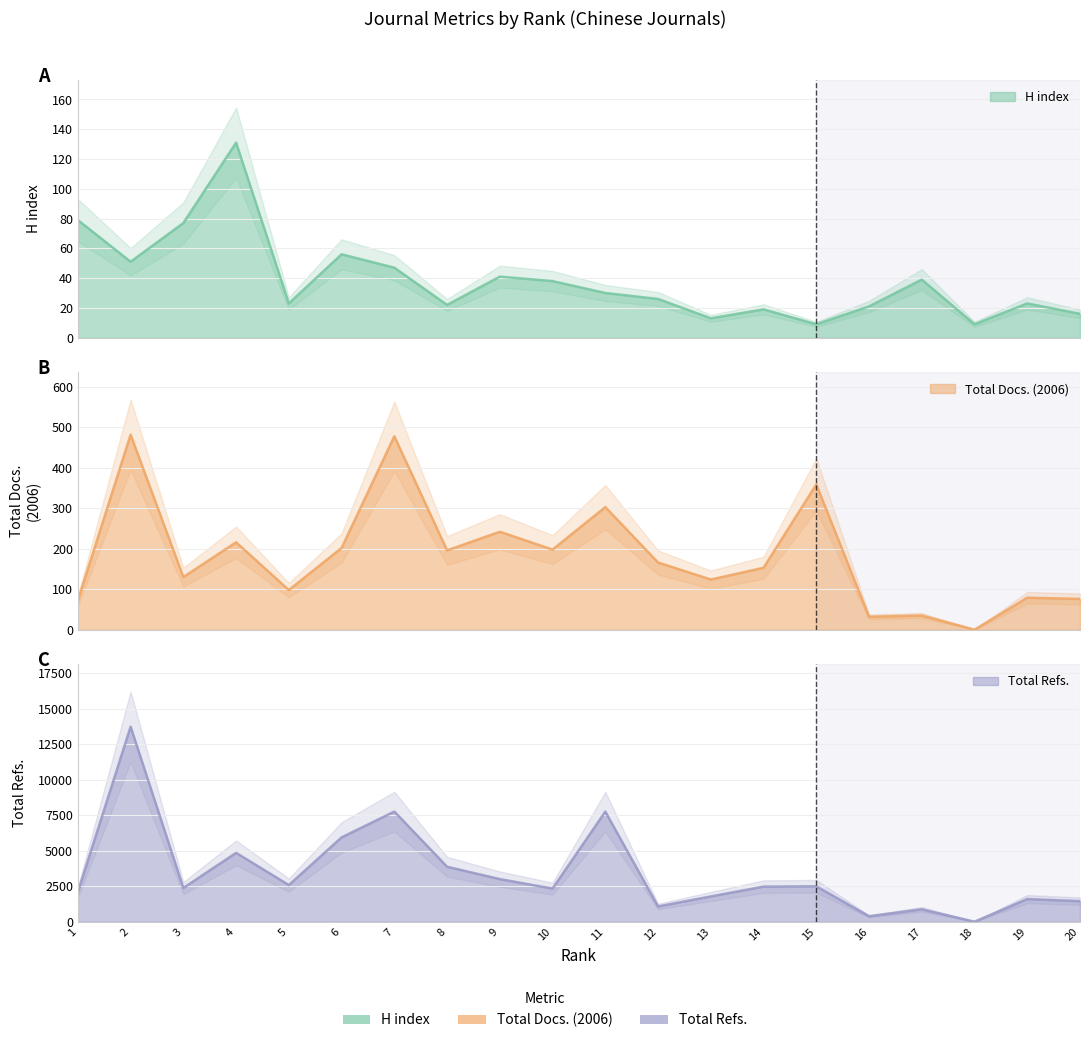

How many interior local valleys does the Total Docs. (2006) series have?

7